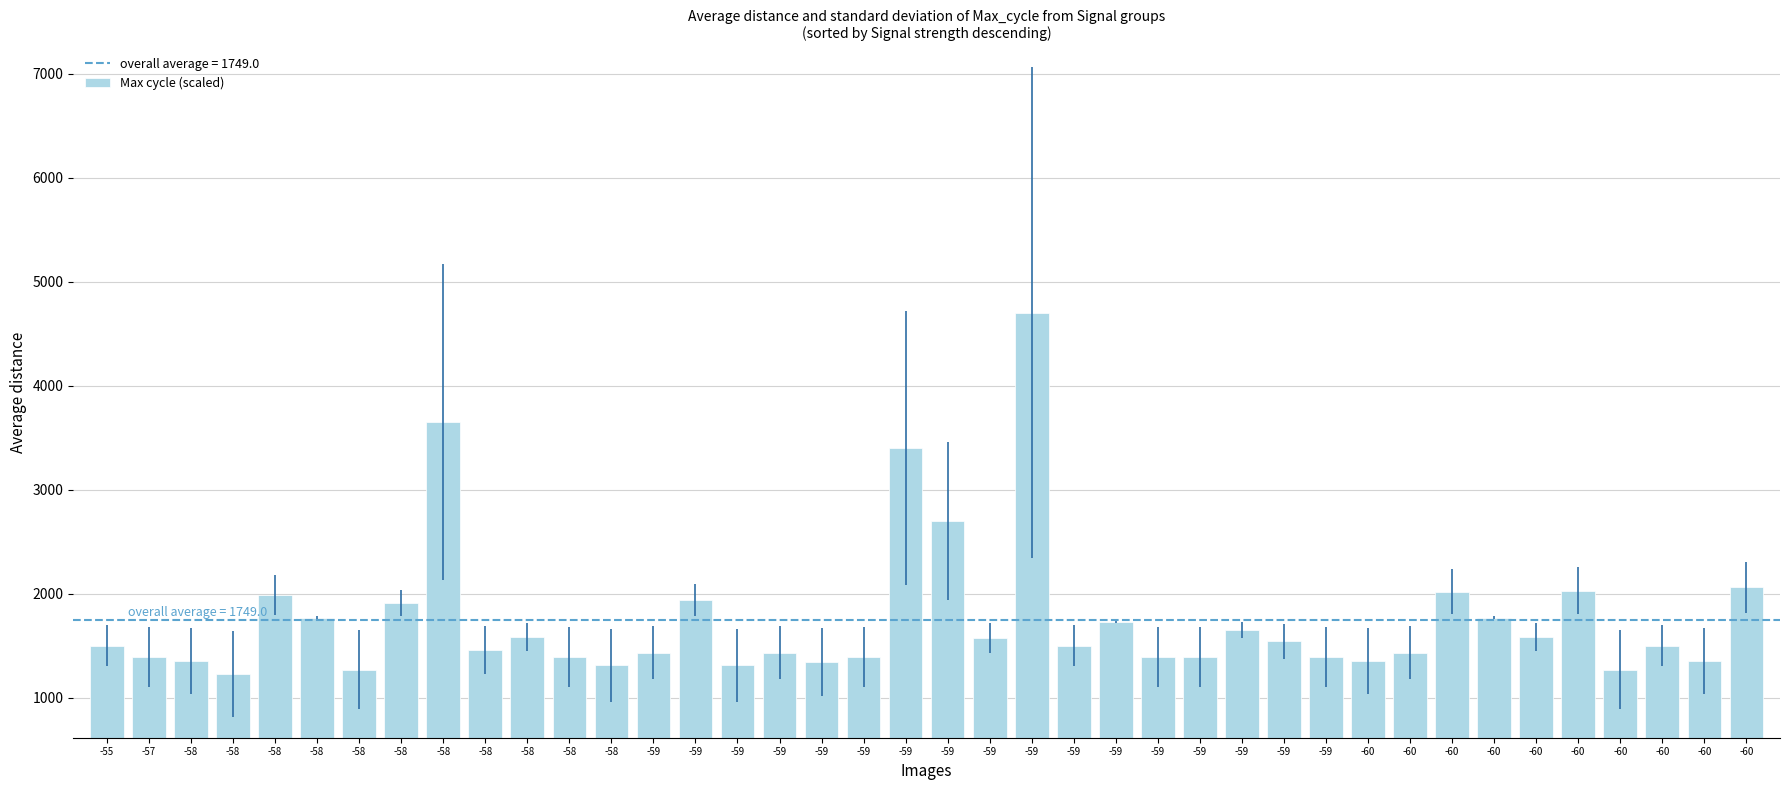

What is the value of the 27th bar from the left?

1430